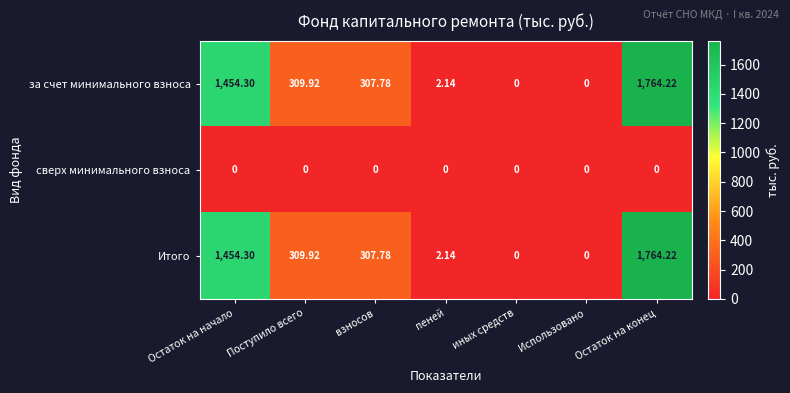

Where is Итого nearest to the value 882?

Поступило всего